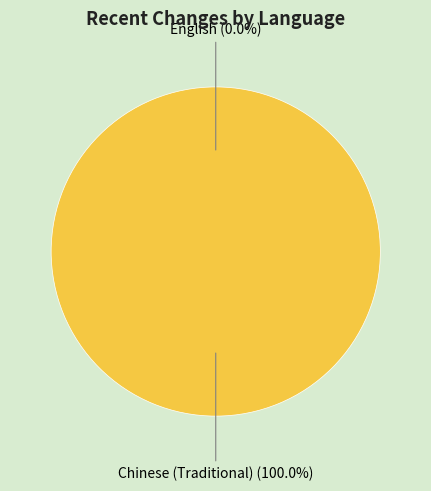

Rank the categories by value from lowest to highest.

English, Chinese (Traditional)